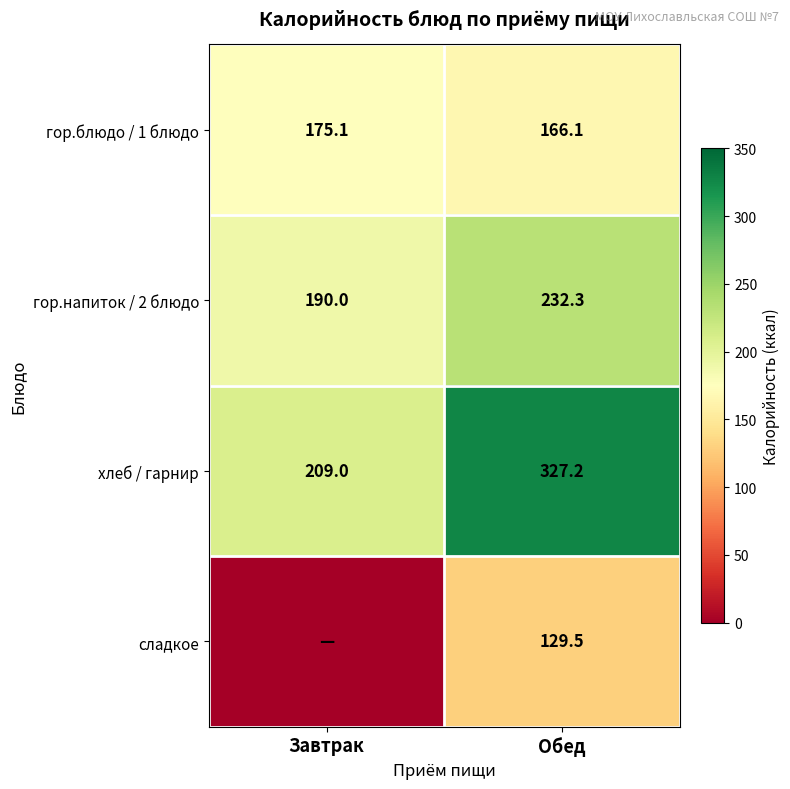

What is the difference between the maximum and minimum values in the хлеб / гарнир series?

118.2